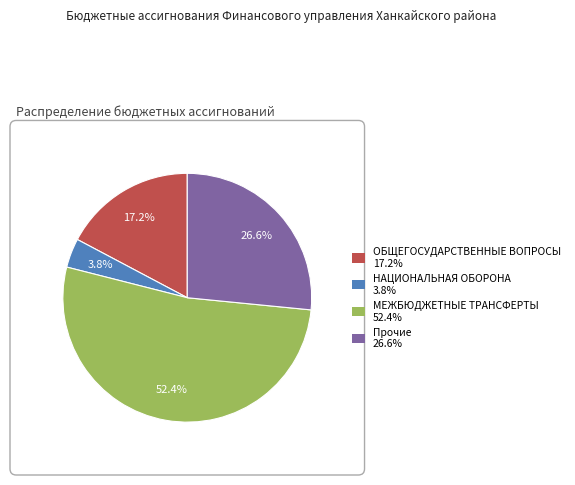

How many slices are in this pie chart?

4